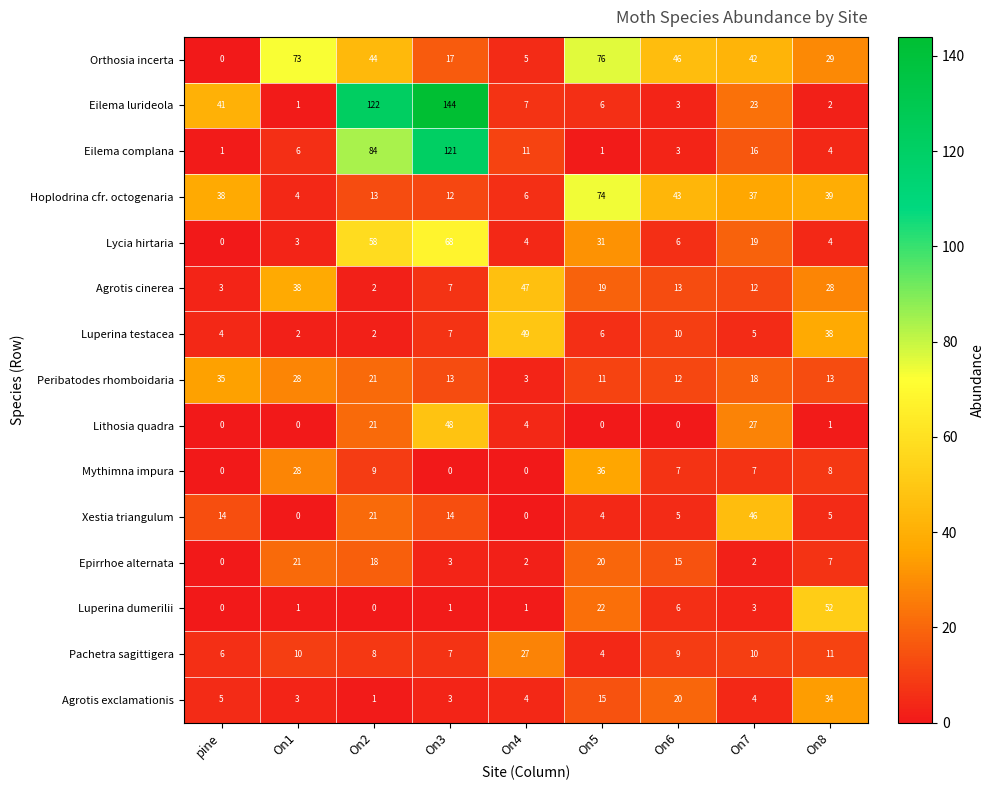

Which series has the widest spread of values?

Eilema lurideola